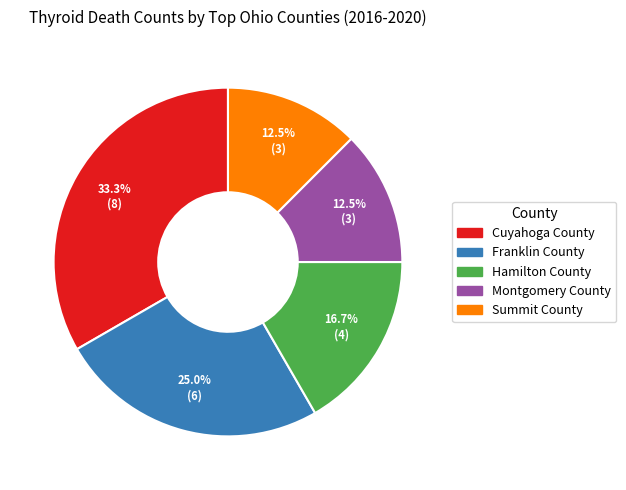

Do Hamilton County and Summit County together represent more than half of the pie?

No